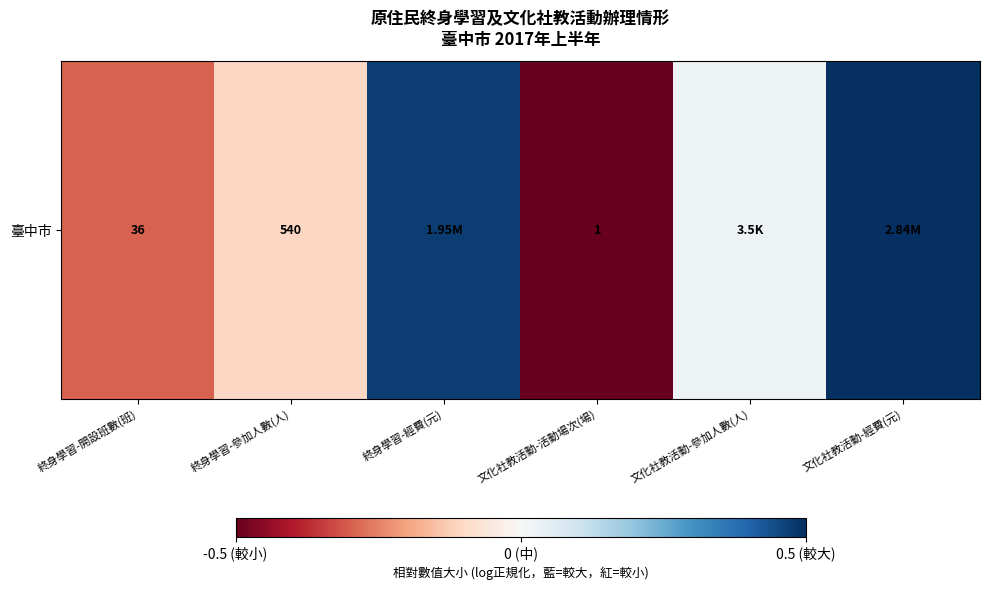

How many distinct data groups are displayed?

1